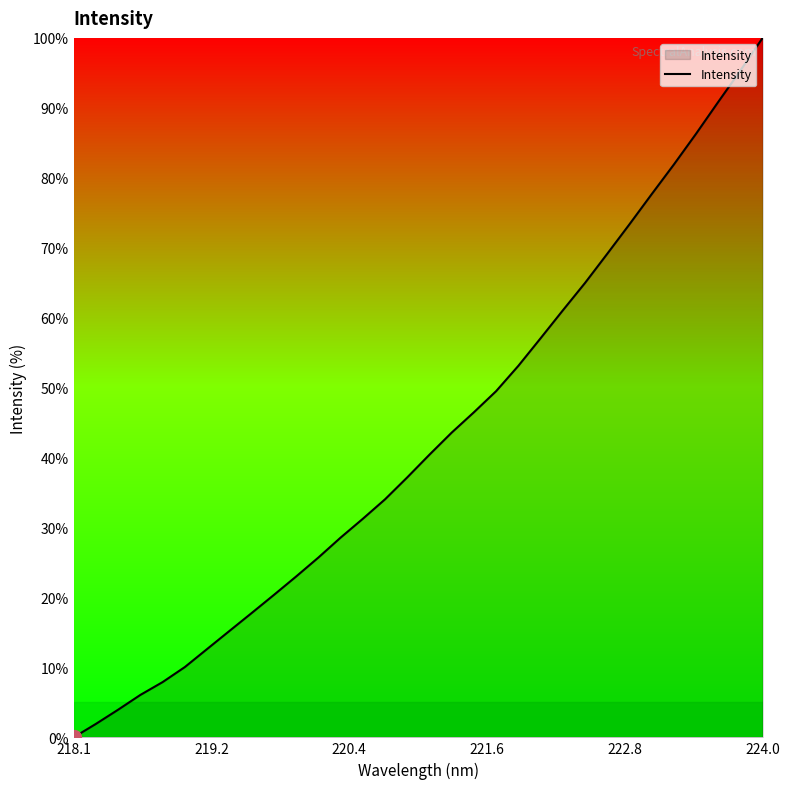

Count the number of values greater than 40.

16